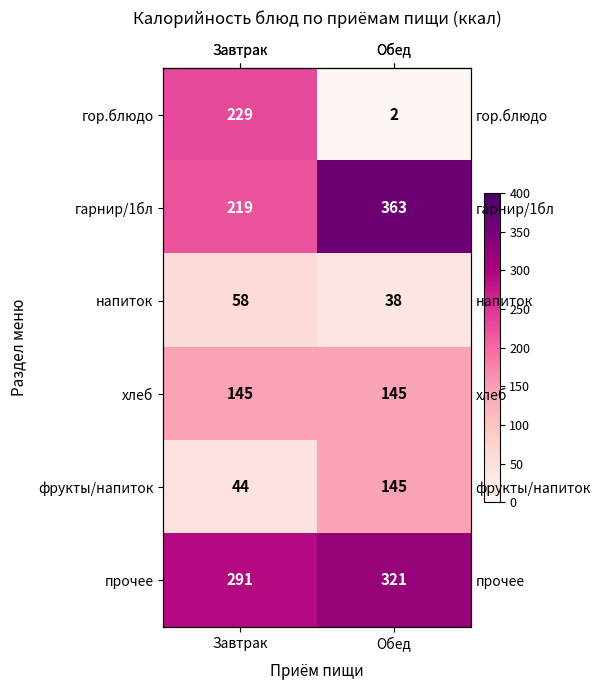

What is the total value across all series at Завтрак?

986